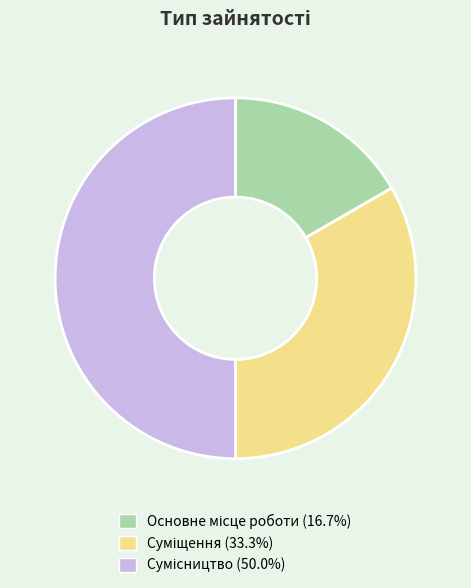

True or false: Суміщення accounts for 33% of the total.

True